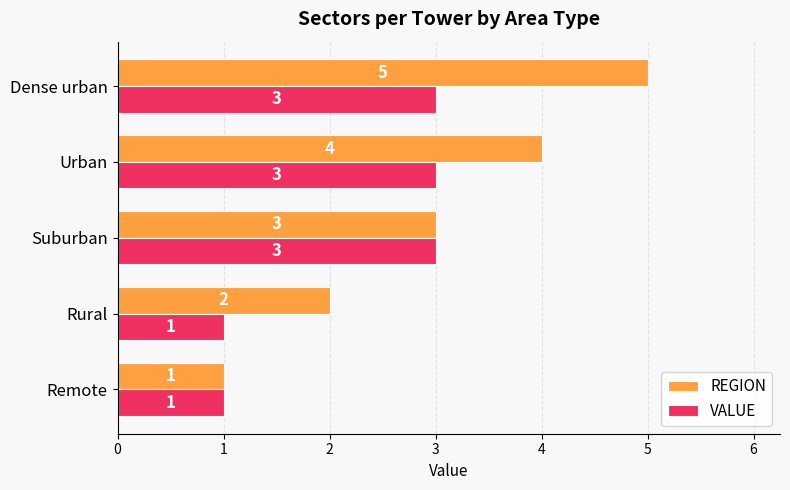

What is the difference between the second highest and minimum values in the REGION series?

3